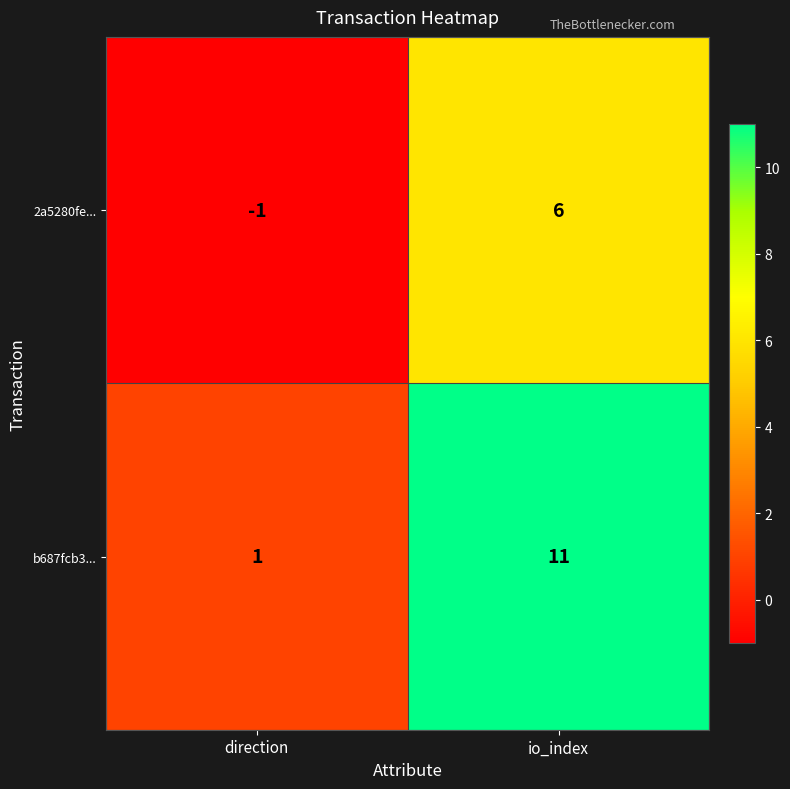

Count the number of data series in this chart.

2